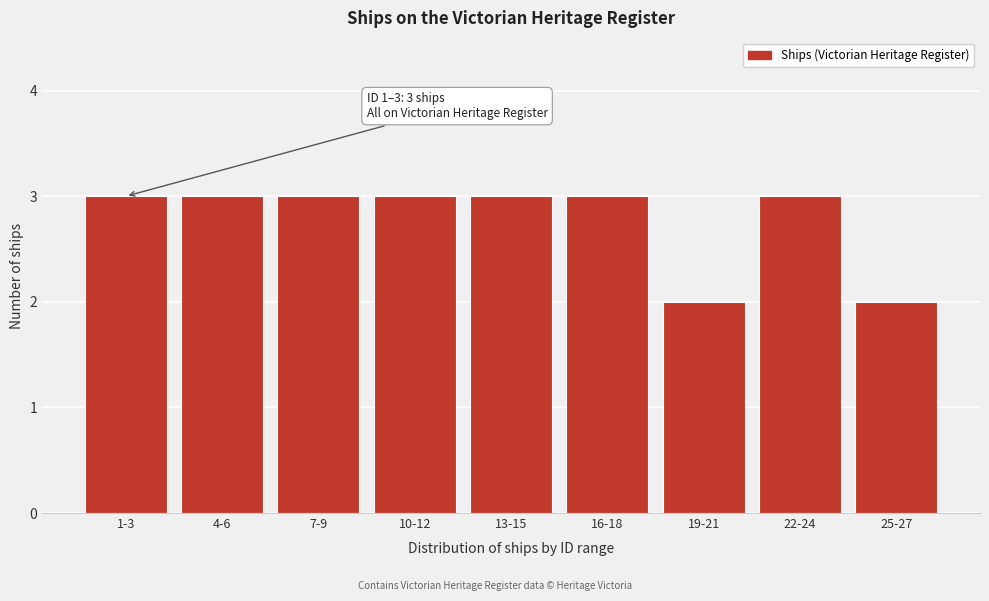

Reading left to right, extract all data points from this chart.

3	3	3	3	3	3	2	3	2